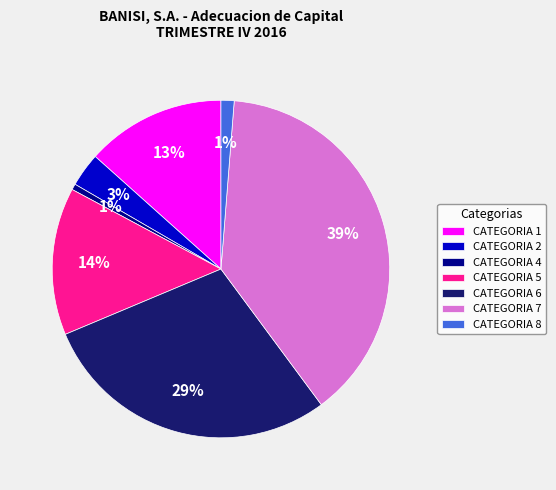

Which category has the biggest portion of the pie?

CATEGORIA 7